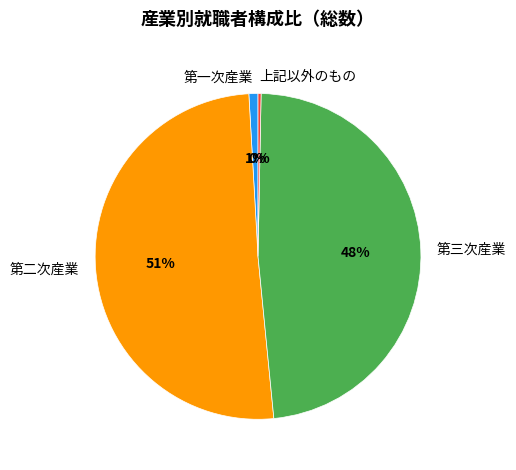

What percentage is the 第二次産業 slice, to the nearest percent?

51%